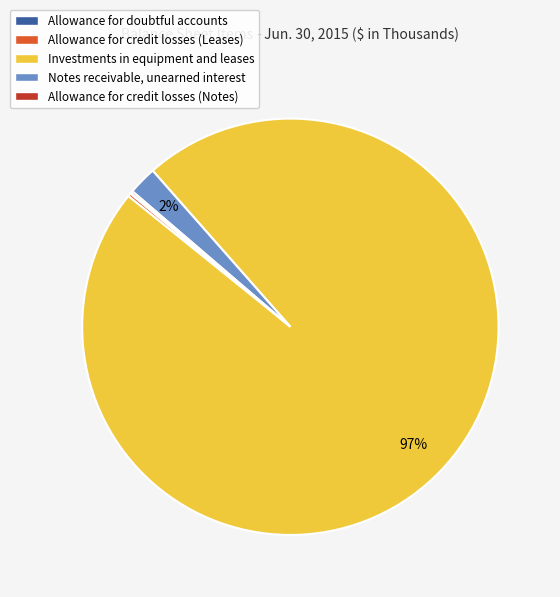

Which slice represents more than half of the pie?

Investments in equipment and leases